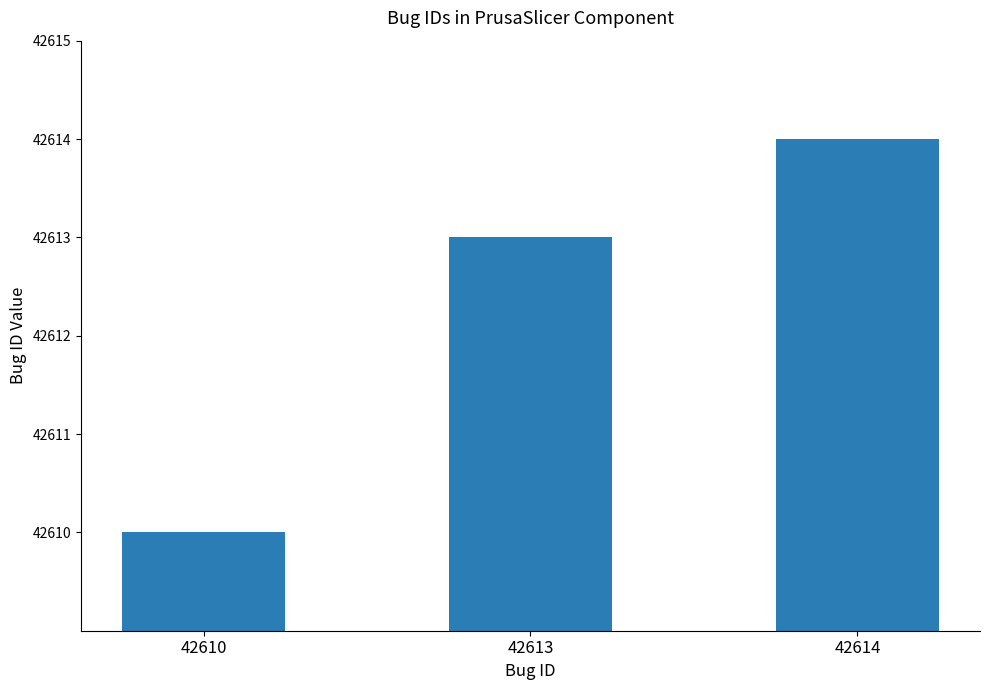

How many bars are there in total?

3